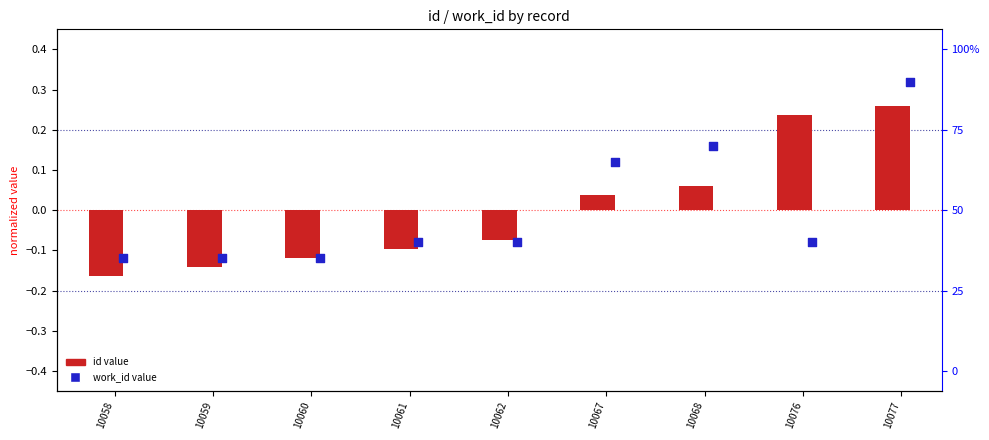

At which category is the sum across all series the highest?

10077